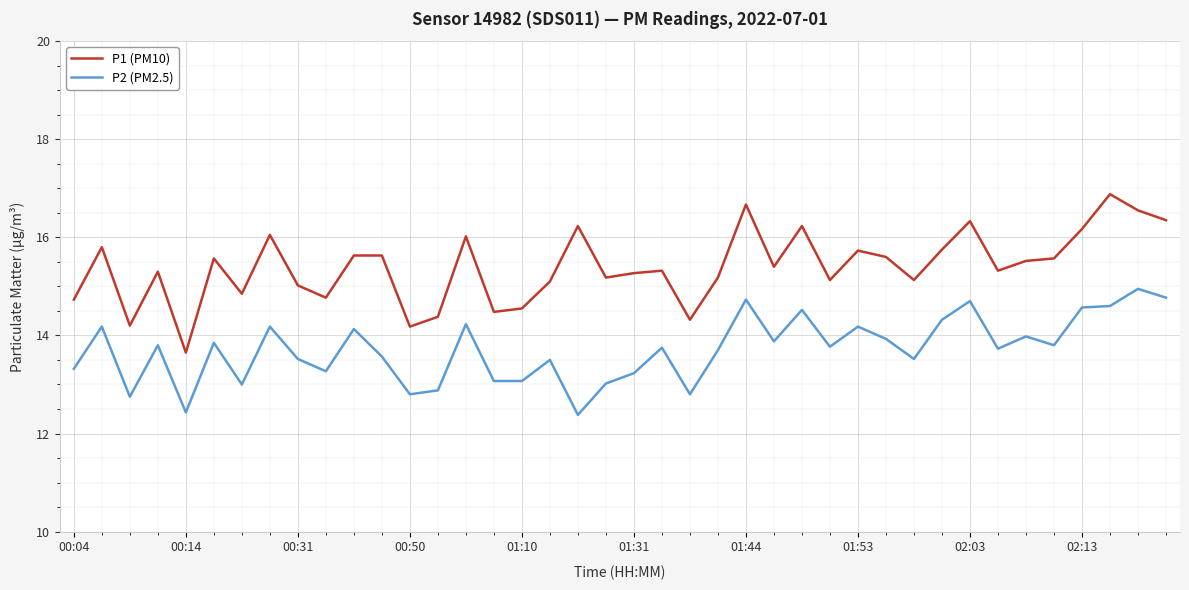

What is the sum of all P2 (PM2.5) values?

548.4